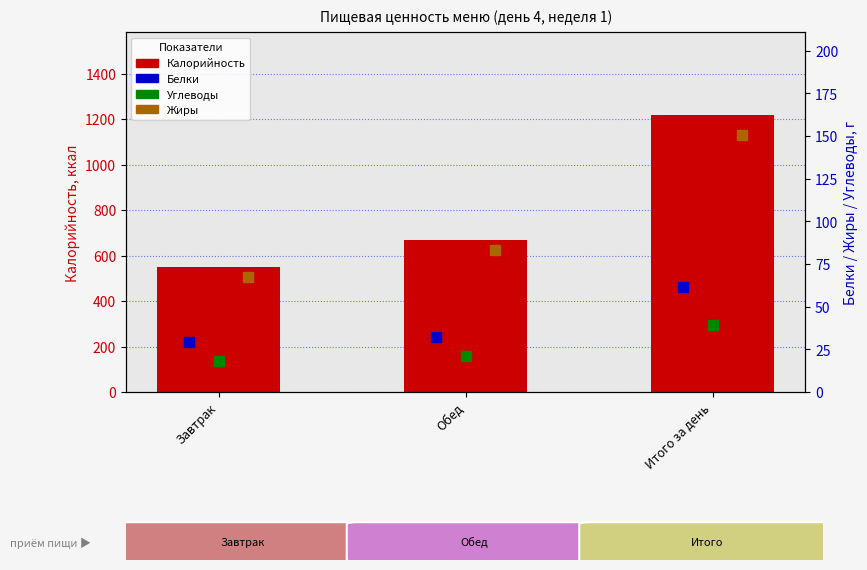

How many values in the Калорийность series exceed 668?

2